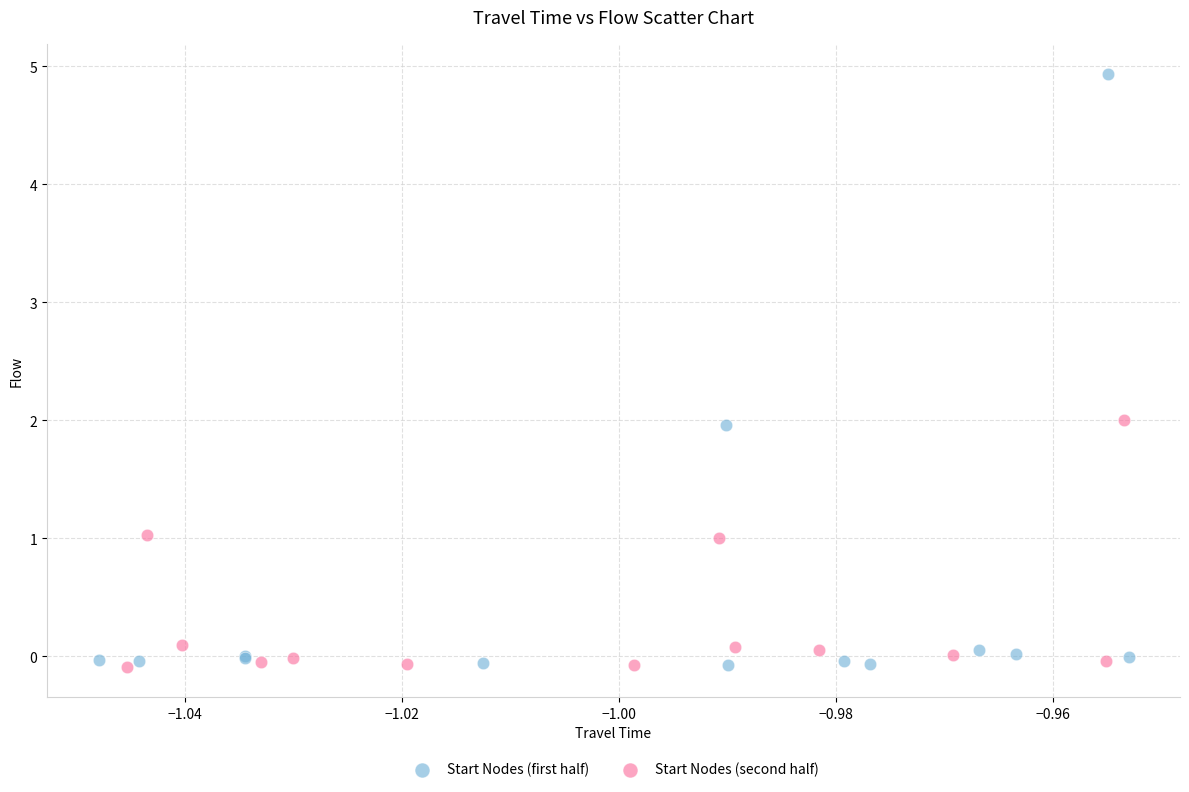

Which series reaches the maximum Y coordinate?

Start Nodes (first half)